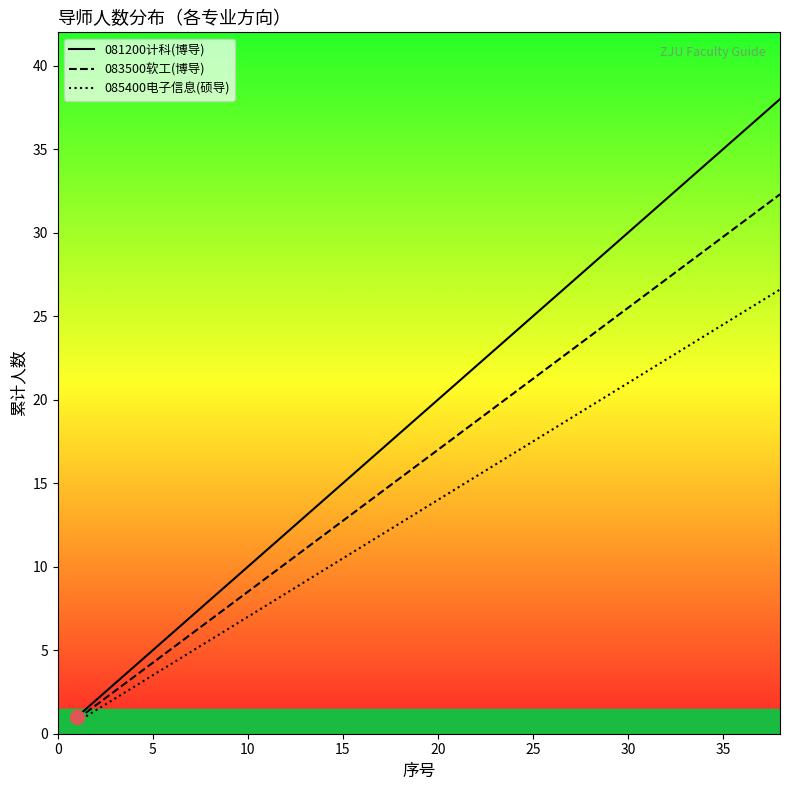

What are all the series names shown in the legend?

081200计科(博导), 083500软工(博导), 085400电子信息(硕导)